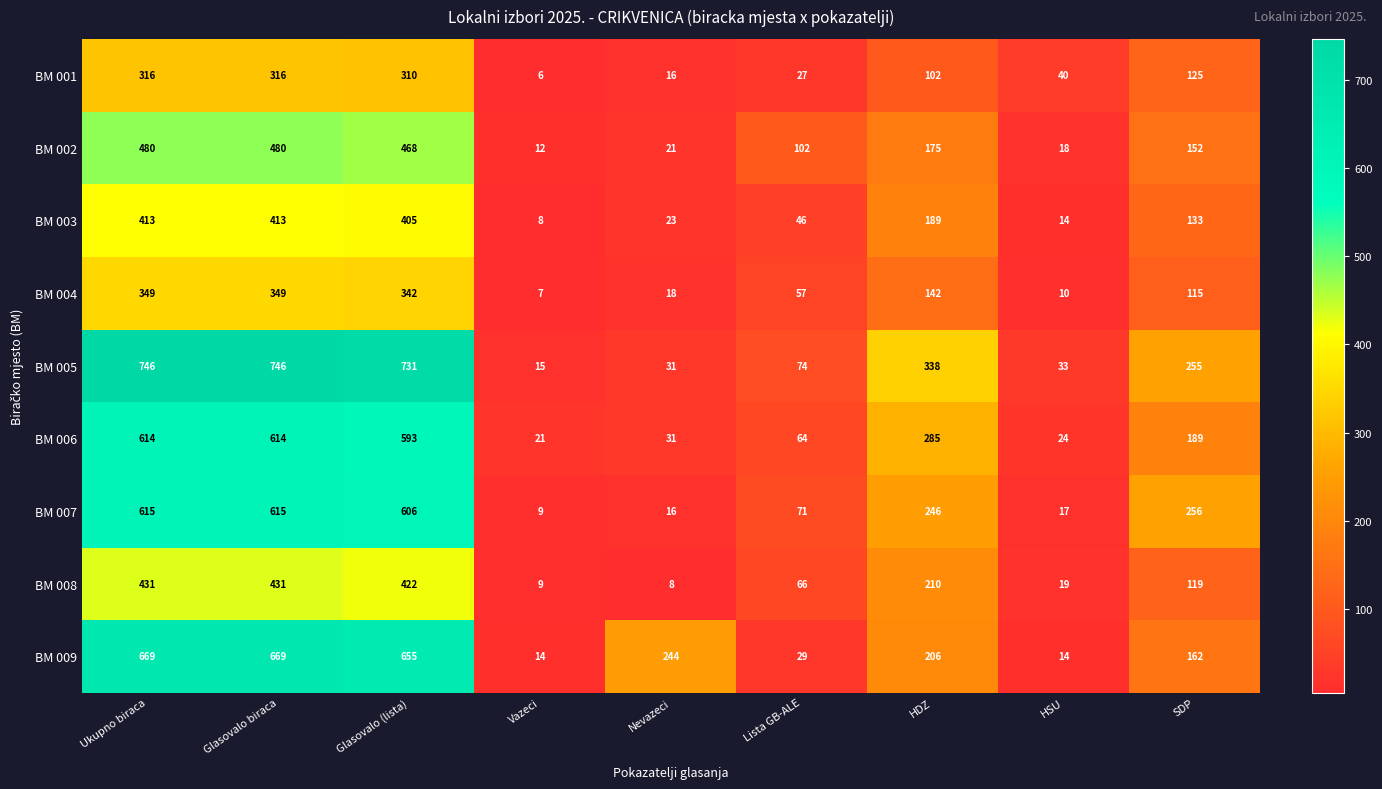

What is the total value across all series at Lista GB-ALE?

536